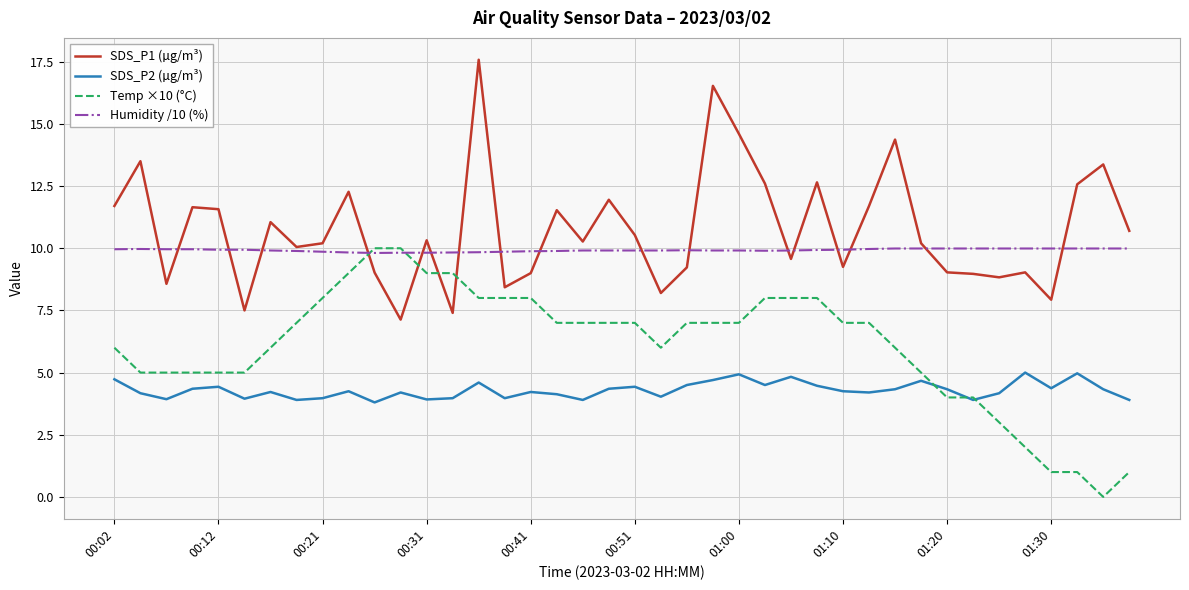

How many series are shown in this chart?

4